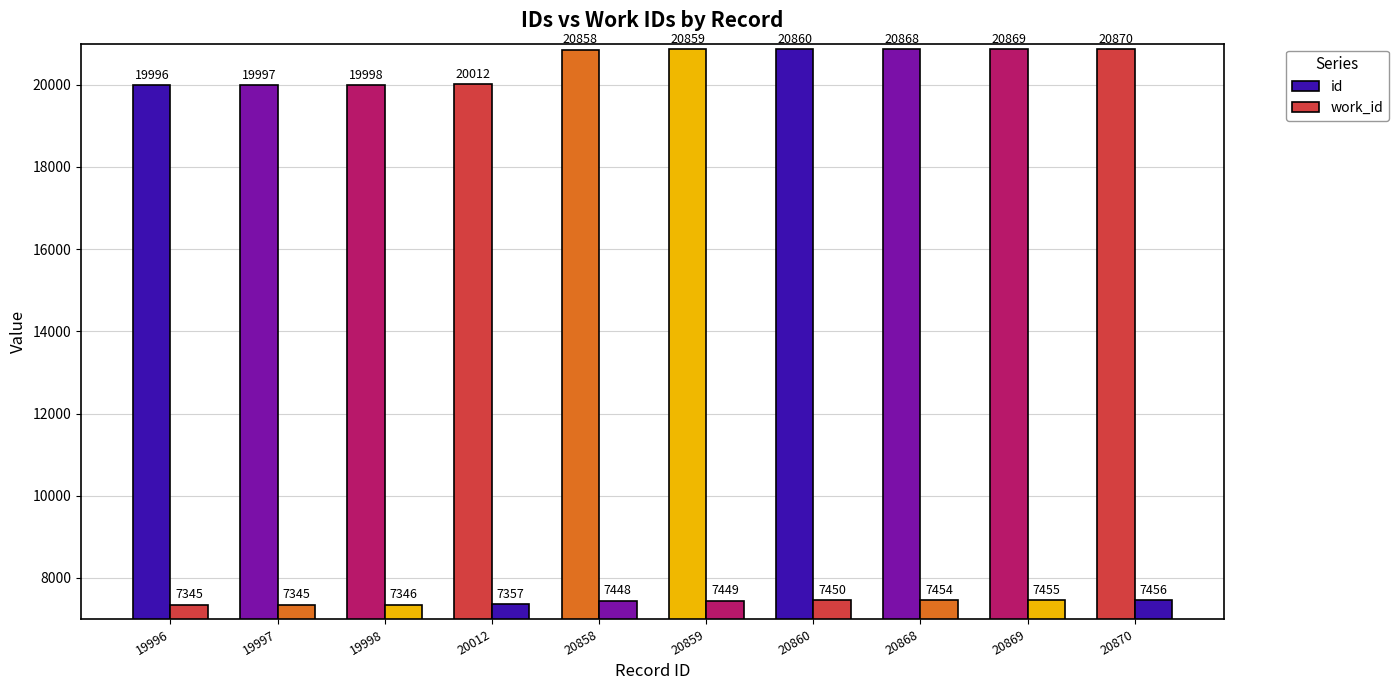

What are all the series names shown in the legend?

id, work_id